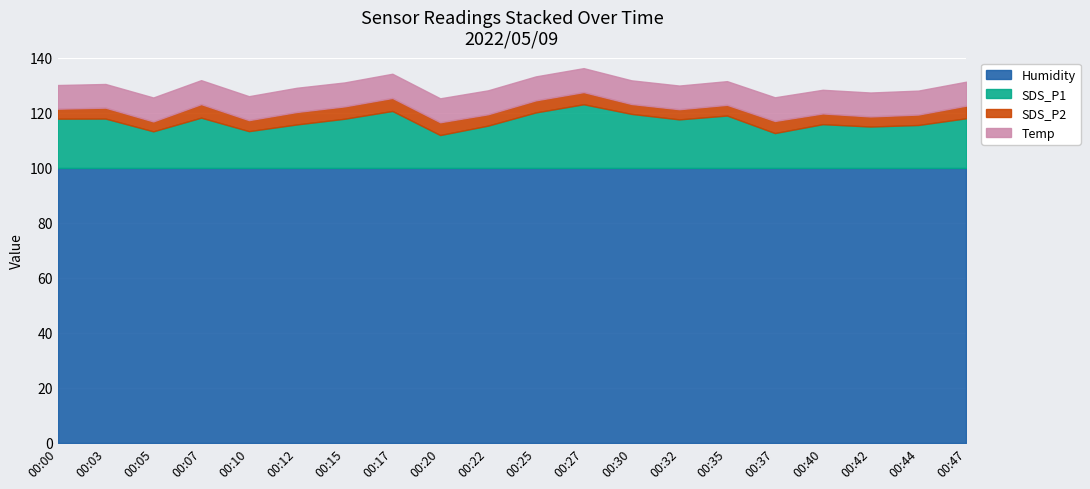

What is the total value across all series at 00:22?

128.1